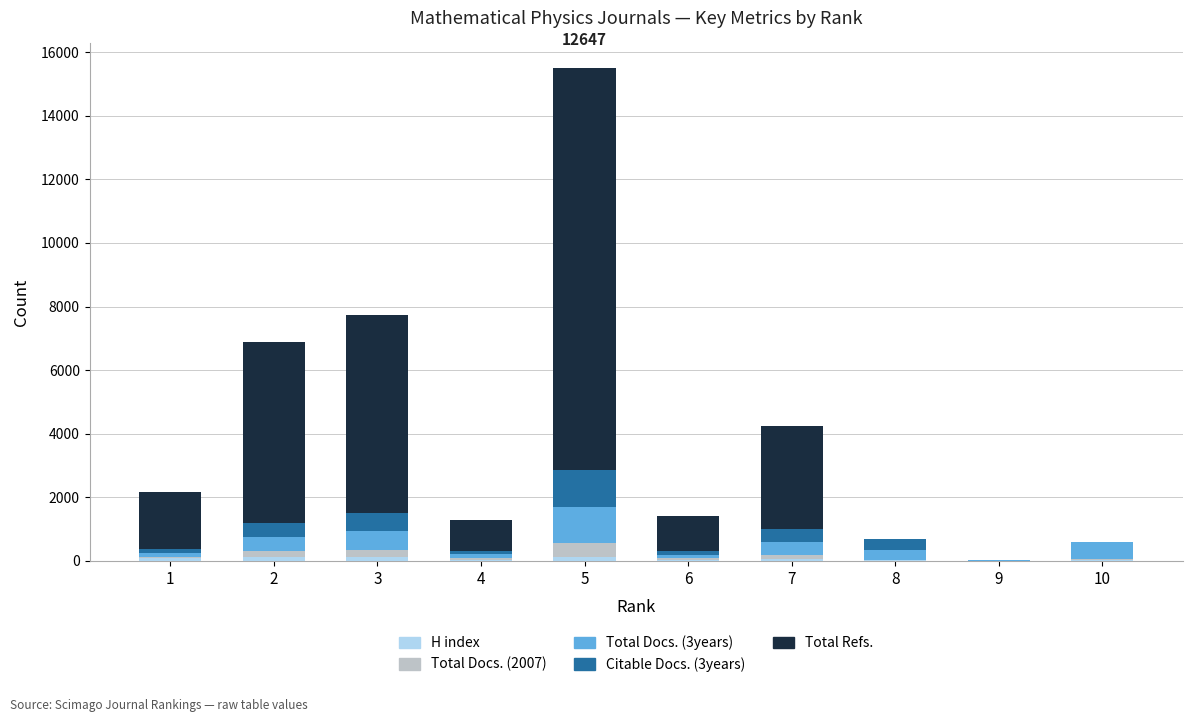

Are the bars grouped side by side (vs. stacked)?

No